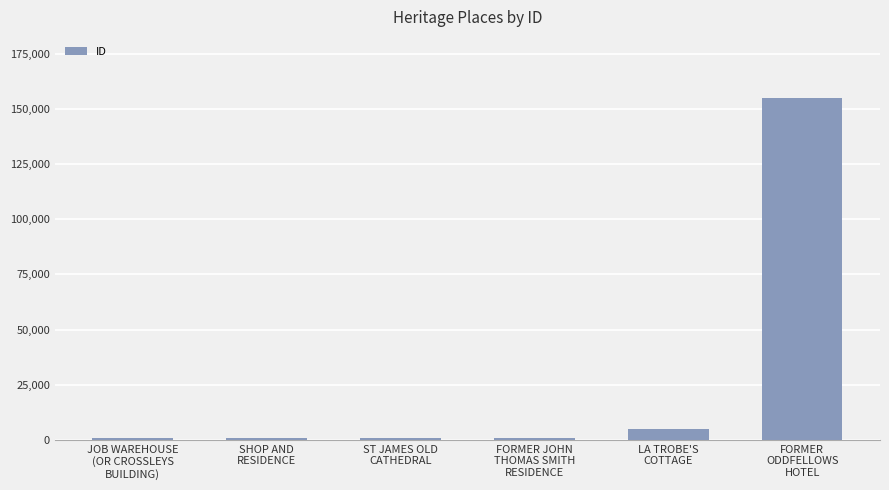

How many series are shown in this chart?

1